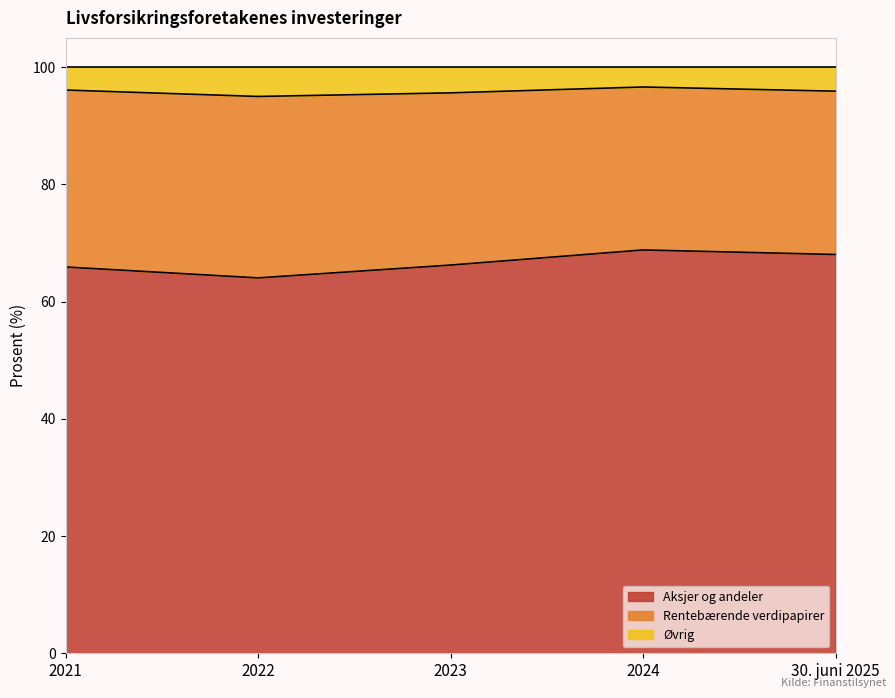

Between 2023 and 2022, which is larger?

2023